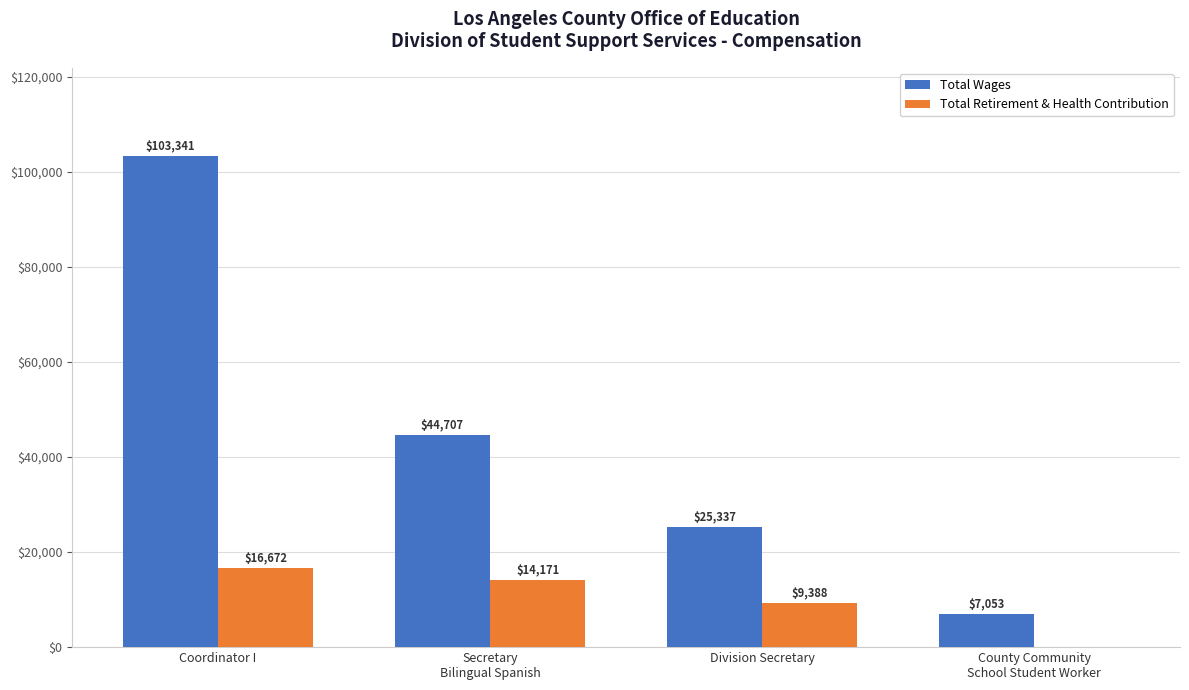

What is the sum of all Total Wages values?

180438